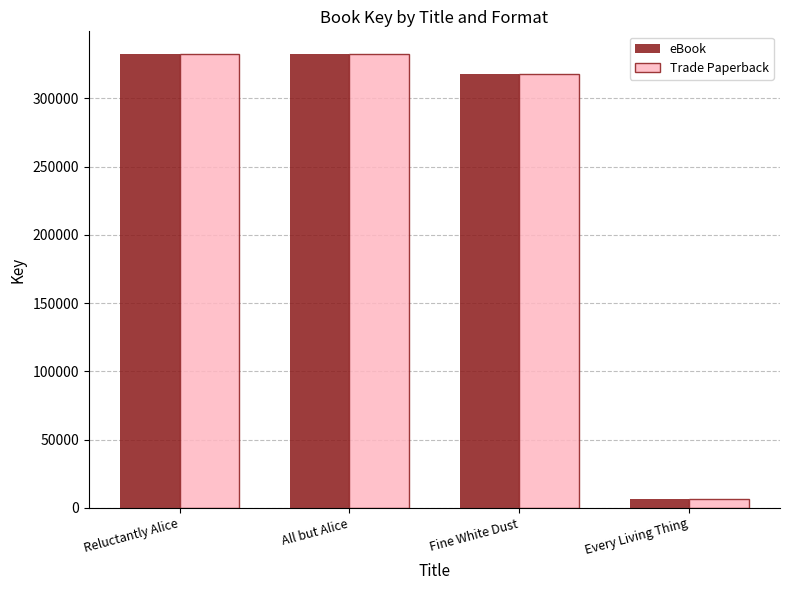

What are all the series names shown in the legend?

eBook, Trade Paperback